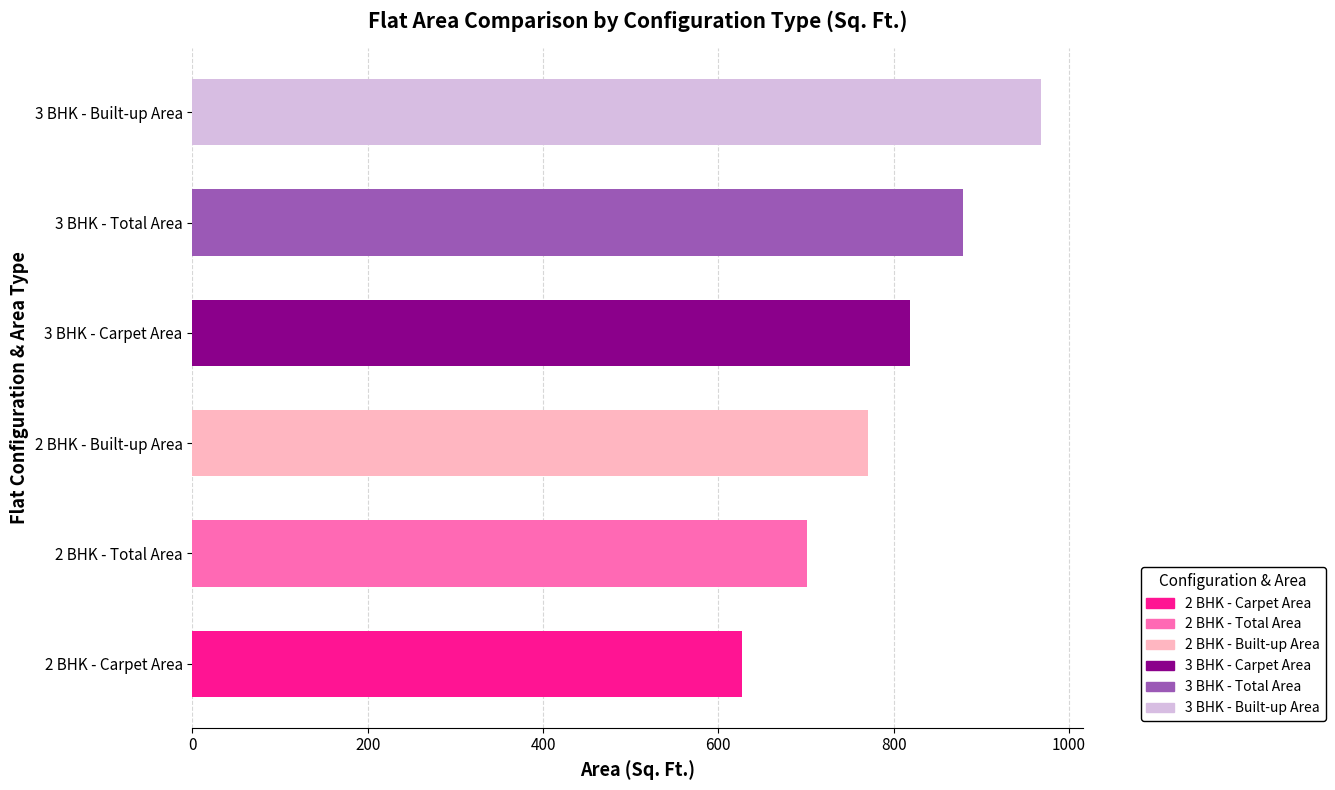

List the labels in order of value, largest first.

3 BHK - Built-up Area, 3 BHK - Total Area, 3 BHK - Carpet Area, 2 BHK - Built-up Area, 2 BHK - Total Area, 2 BHK - Carpet Area